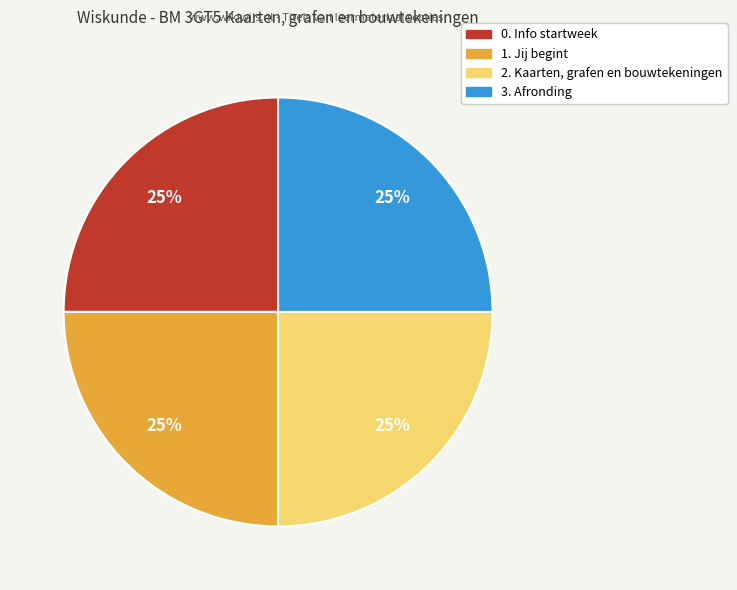

To the nearest percent, what is the combined percentage of 3. Afronding and 2. Kaarten, grafen en bouwtekeningen?

50%